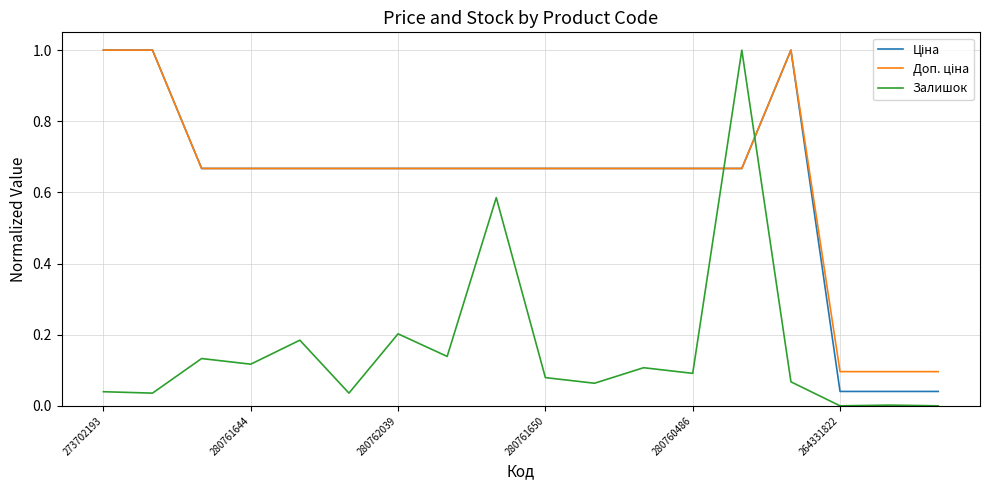

What is the maximum value shown in the chart?

1.0